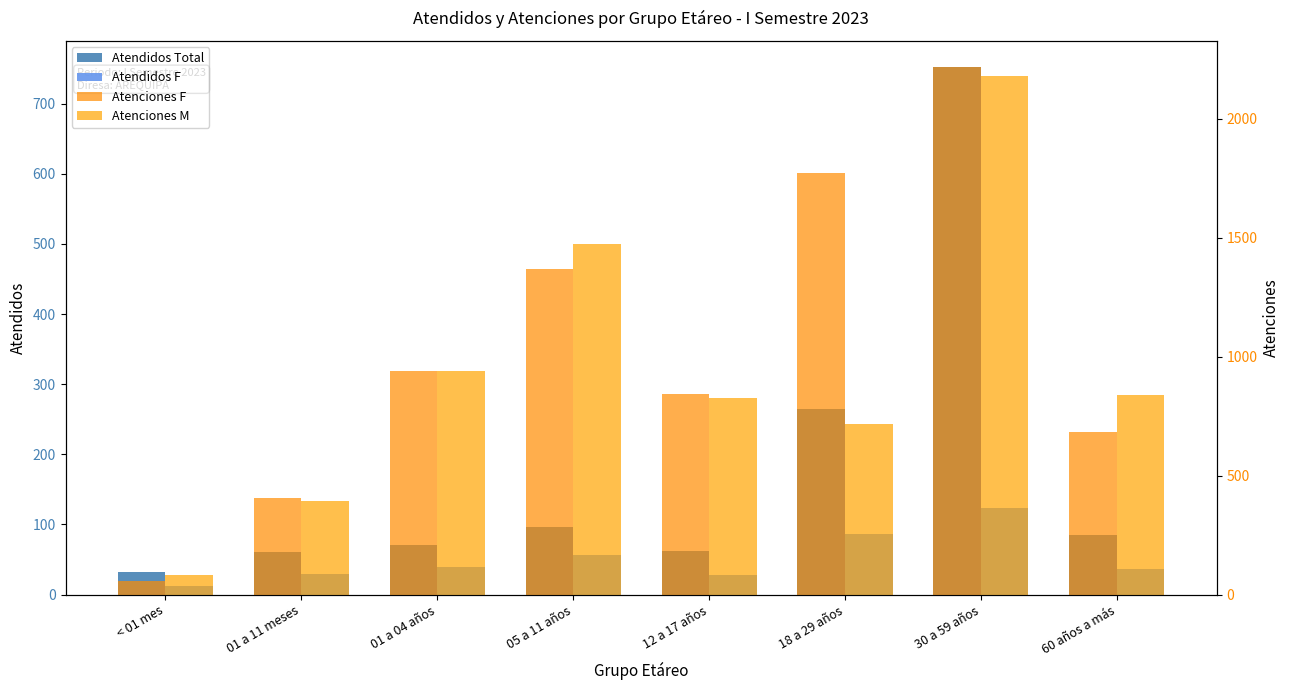

What is the highest value of the Atenciones M series?

2180